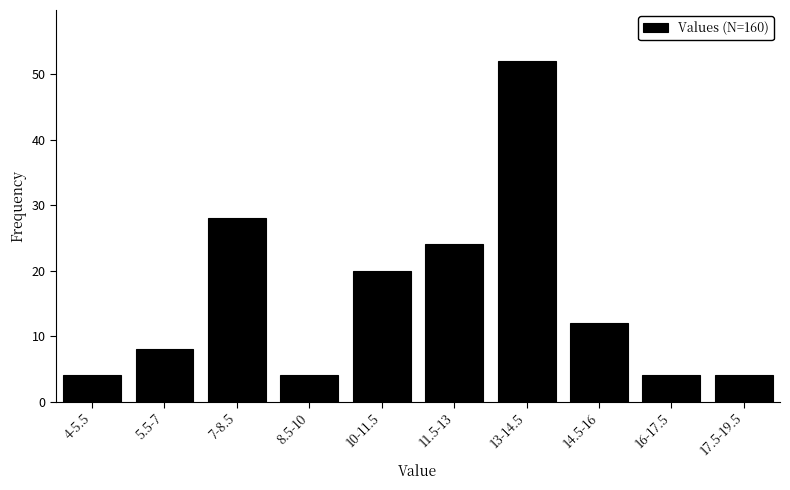

Reading left to right, what are all the values shown in this chart?

4-5.5=4	5.5-7=8	7-8.5=28	8.5-10=4	10-11.5=20	11.5-13=24	13-14.5=52	14.5-16=12	16-17.5=4	17.5-19.5=4